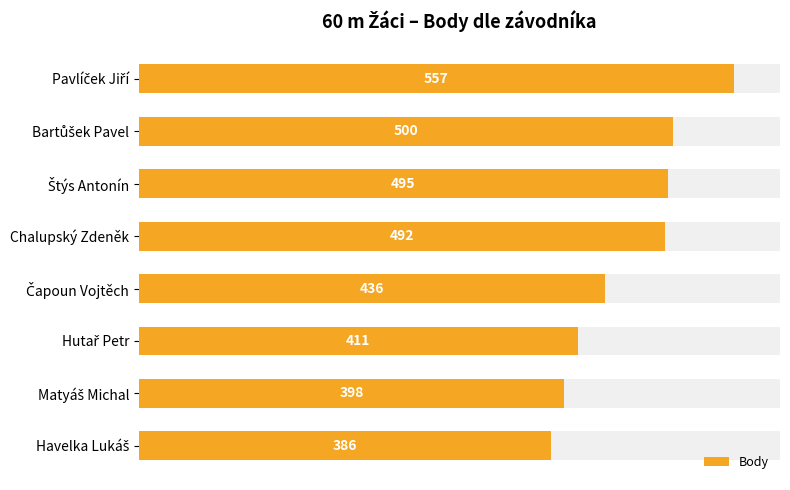

How many series are shown in this chart?

1